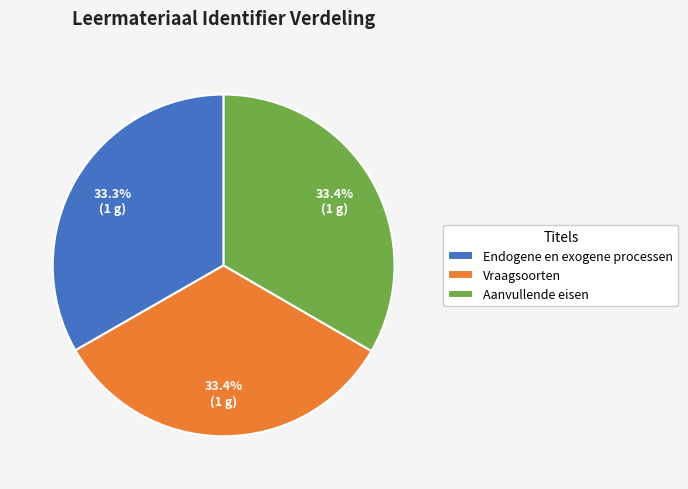

Approximately how many times larger is the value at Vraagsoorten compared to Aanvullende eisen?

1.0